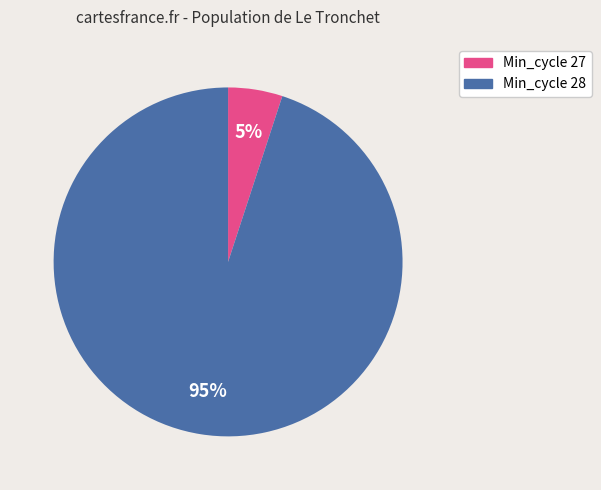

To the nearest percent, what is the difference between the largest and smallest slice percentages?

90%